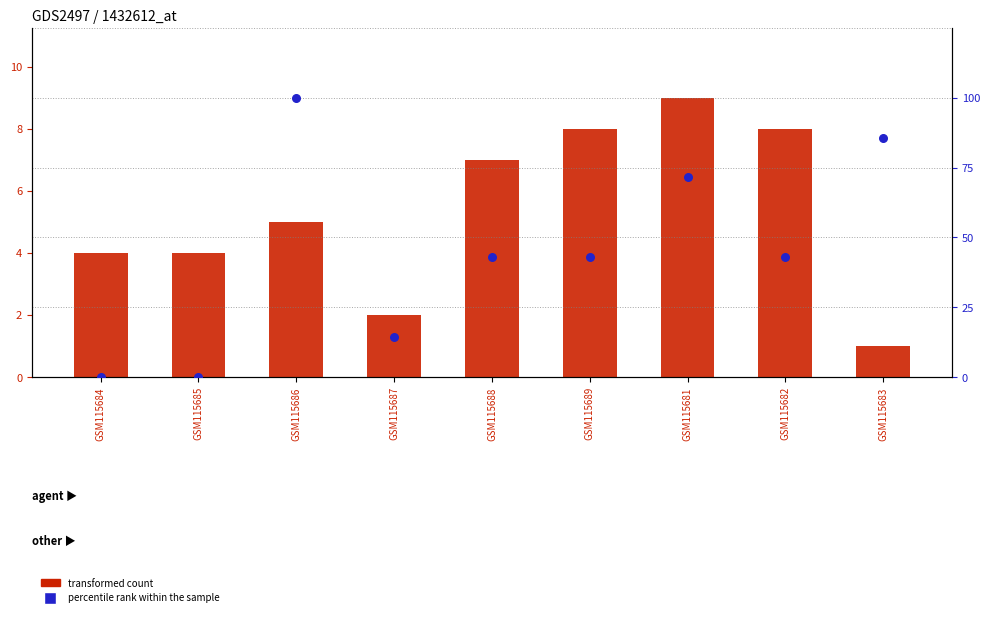

Which series reaches the minimum Y coordinate?

percentile rank within the sample